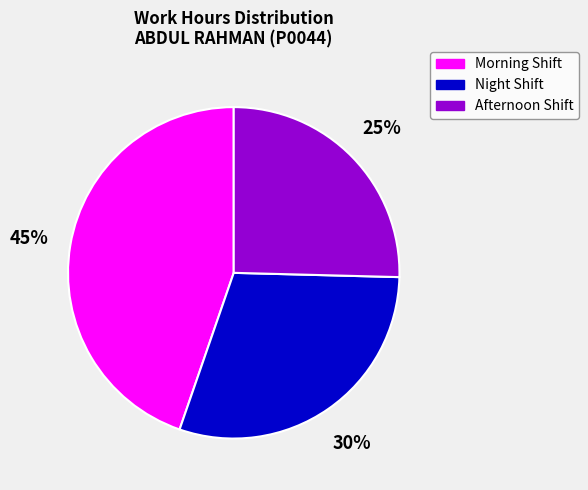

How many slices are in this pie chart?

3